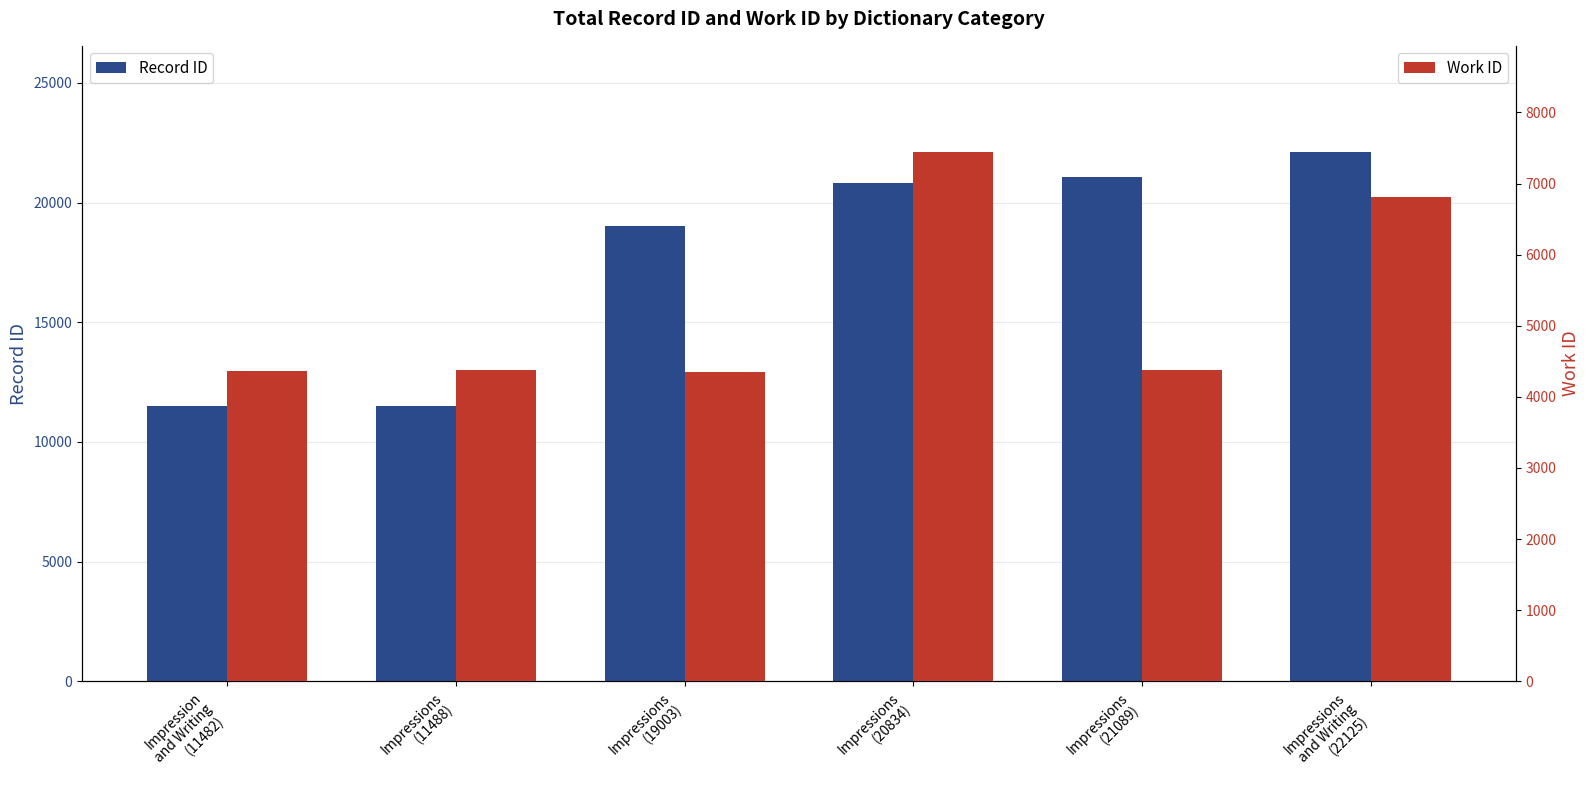

Between Impressions
(20834) and Impressions
(19003), which is larger?

Impressions
(20834)